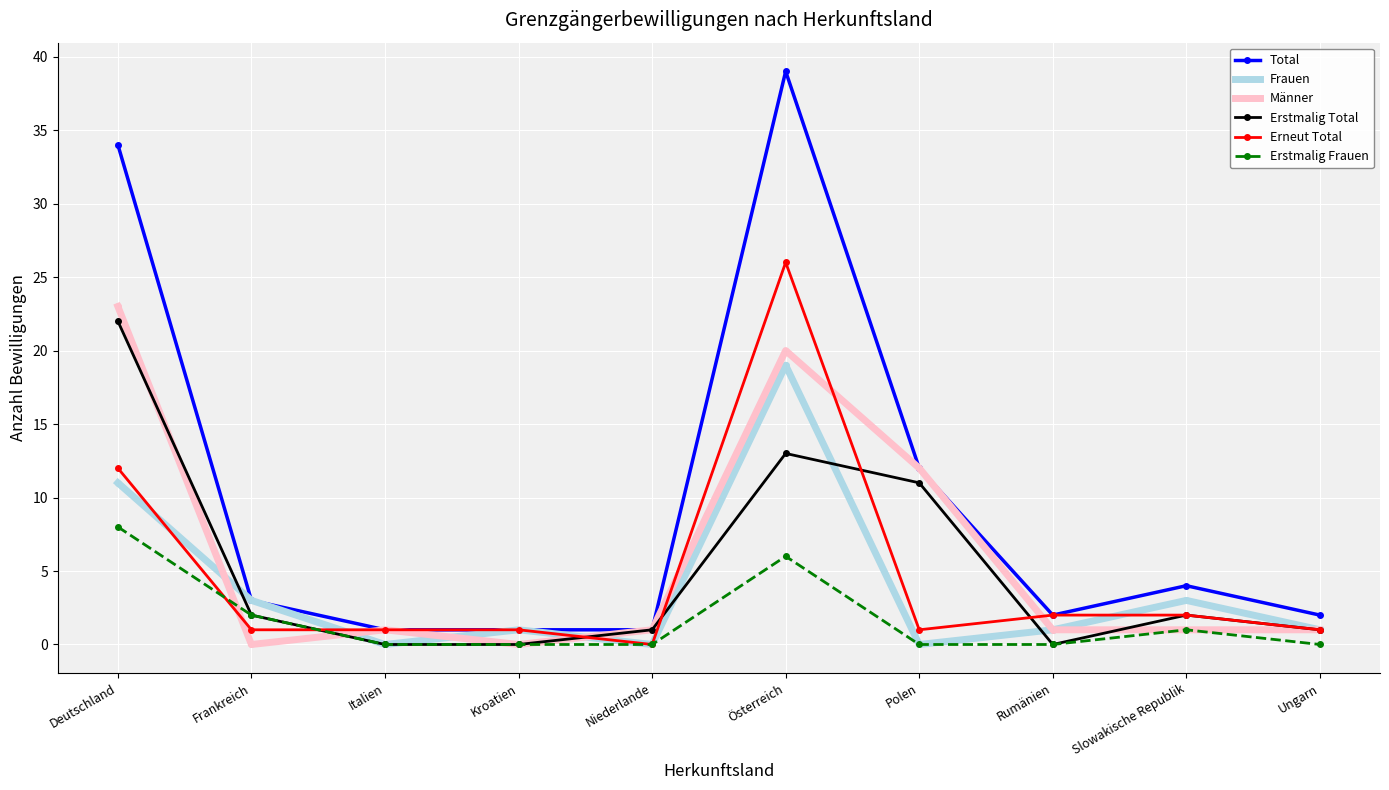

What is the total value across all series at Polen?

36